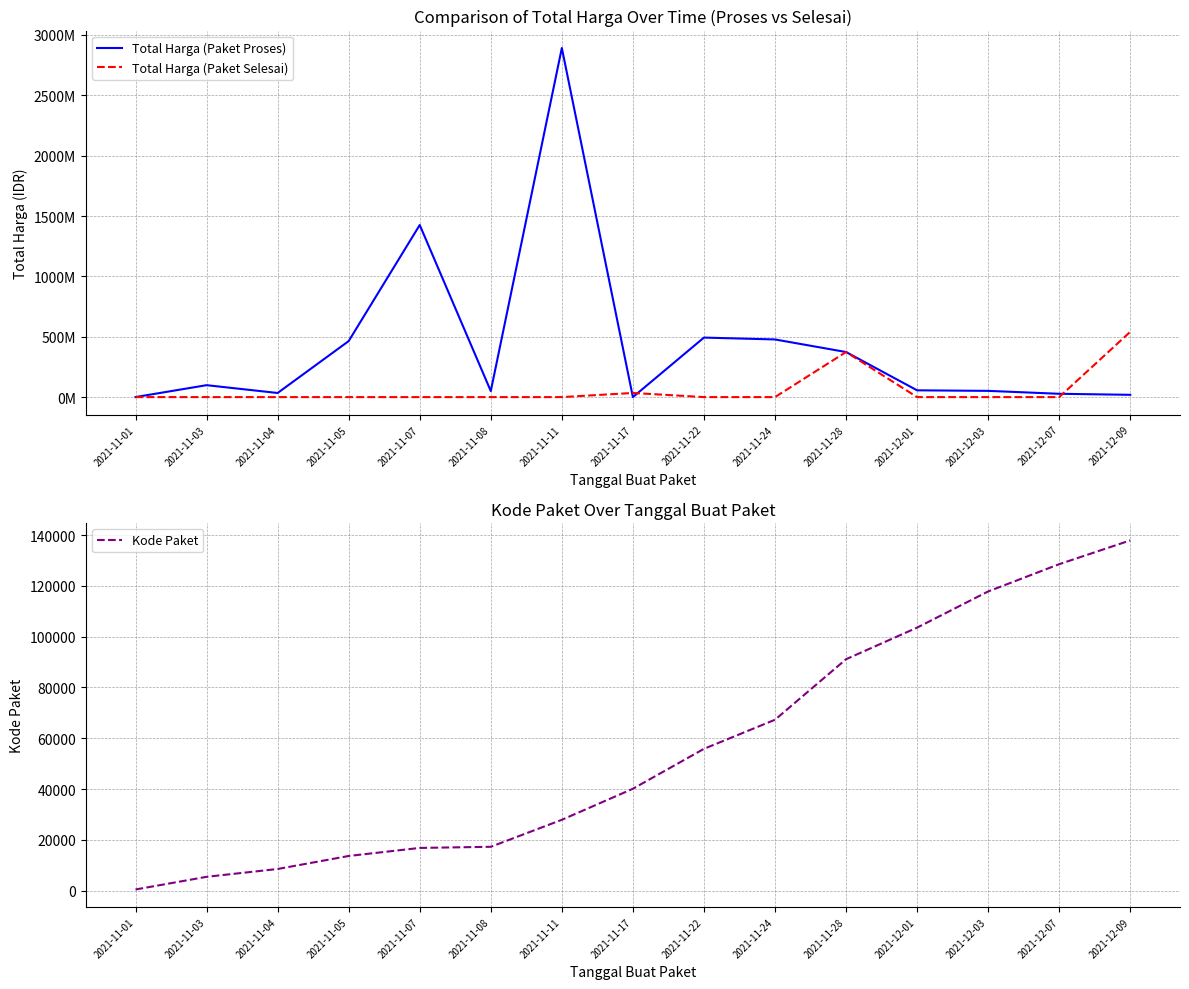

Is this an area chart (filled region under the line)?

No